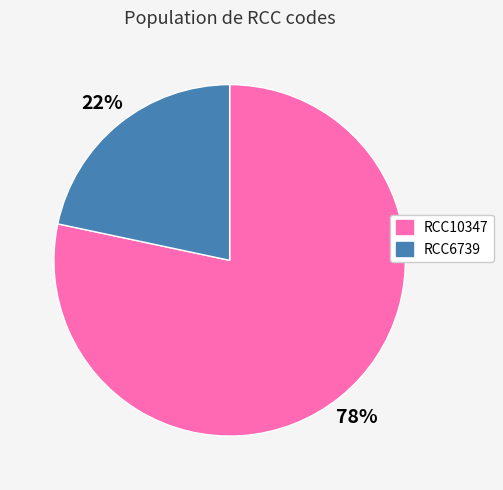

Between RCC10347 and RCC6739, which is larger?

RCC10347